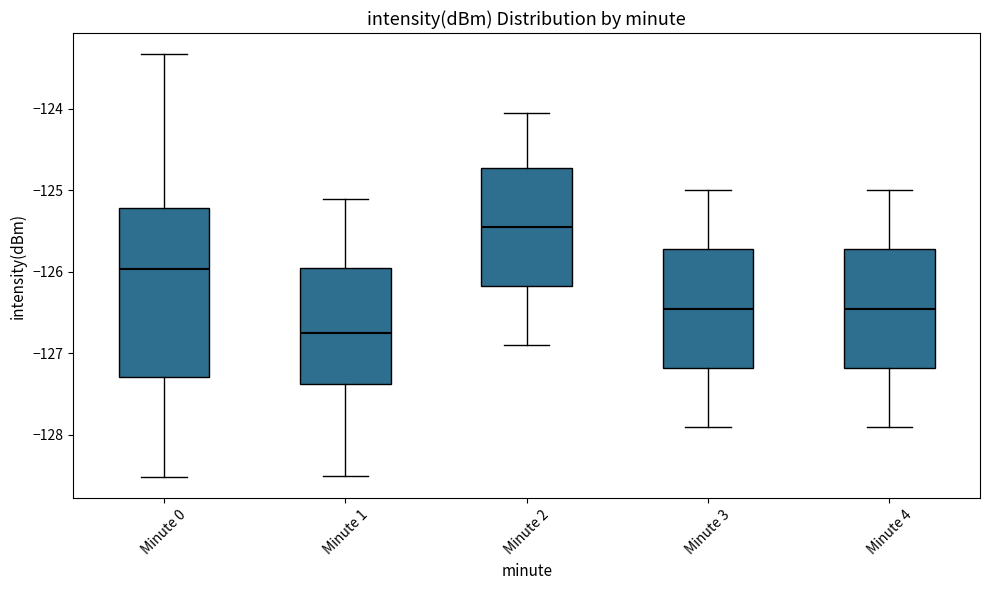

Reading left to right, transcribe this box plot: for each box, give where its median line is, the range the box spans, and where its two whiskers end, as read against the y-axis. The values are not printed on the chart, so give them approximately, as read against the axis.

Minute 0: median -126.0, box -127.3 to -125.2, whiskers -128.5 to -123.3
Minute 1: median -126.7, box -127.4 to -125.9, whiskers -128.5 to -125.1
Minute 2: median -125.4, box -126.2 to -124.7, whiskers -126.9 to -124.0
Minute 3: median -126.4, box -127.2 to -125.7, whiskers -127.9 to -125.0
Minute 4: median -126.4, box -127.2 to -125.7, whiskers -127.9 to -125.0